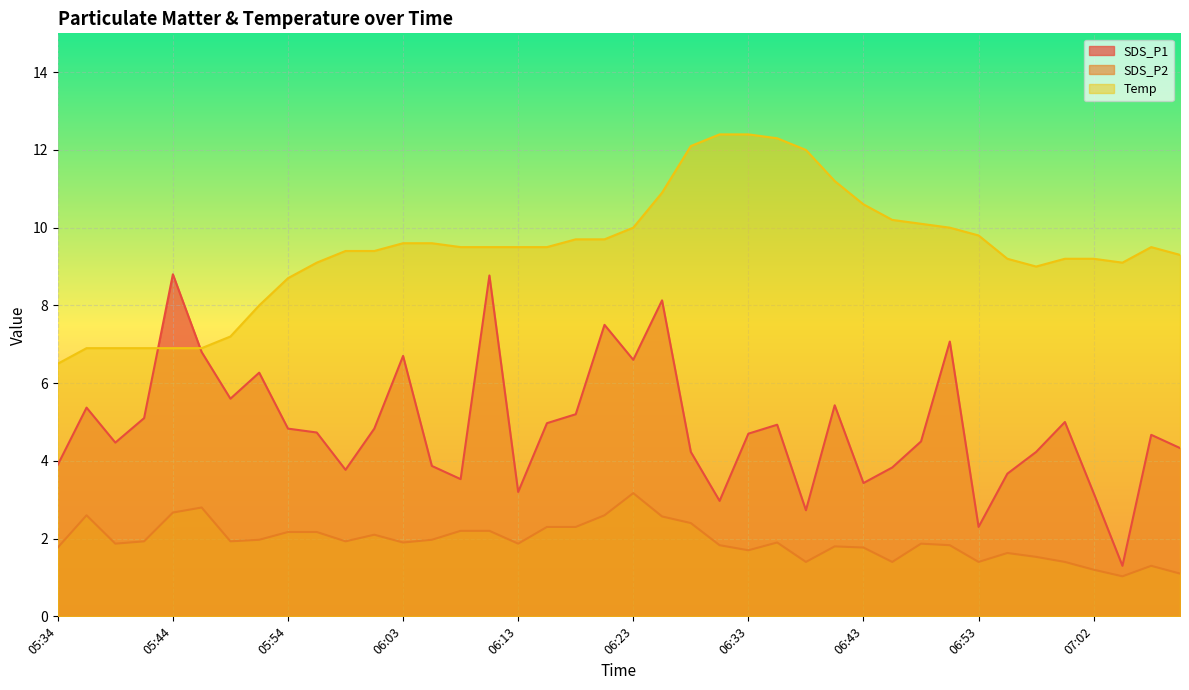

What is the label of the 4th point from the left?

05:41